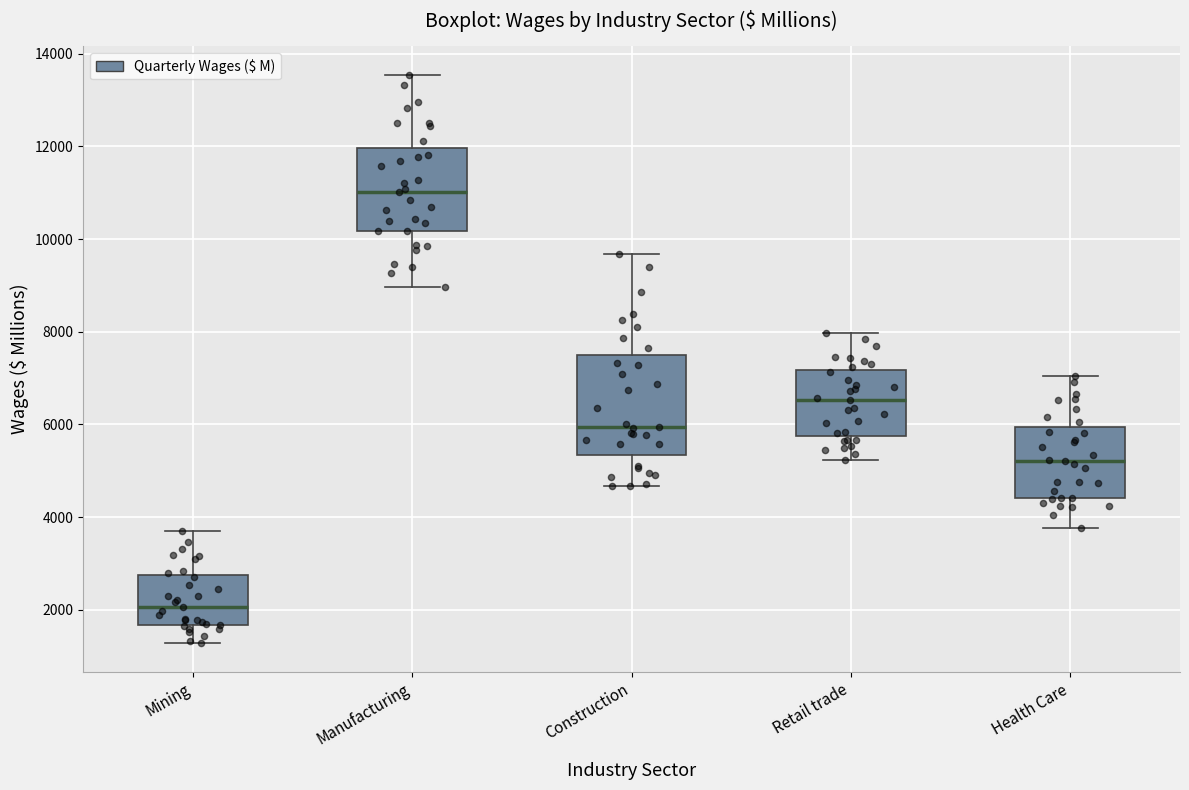

Reading left to right, transcribe this box plot: for each box, give where its median line is, the range the box spans, and where its two whiskers end, as read against the y-axis. The values are not printed on the chart, so give them approximately, as read against the axis.

Mining: median 2000, box 1600 to 2800, whiskers 1200 to 3600
Manufacturing: median 11000, box 10200 to 12000, whiskers 9000 to 13600
Construction: median 6000, box 5400 to 7400, whiskers 4600 to 9600
Retail trade: median 6600, box 5800 to 7200, whiskers 5200 to 8000
Health Care: median 5200, box 4400 to 6000, whiskers 3800 to 7000